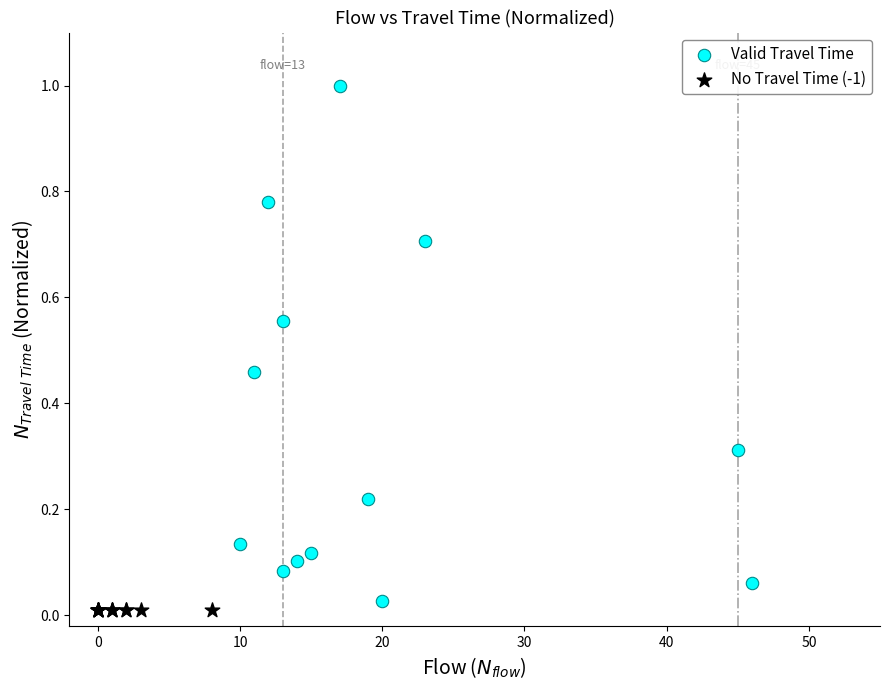

What are all the series names shown in the legend?

Valid Travel Time, No Travel Time (-1)